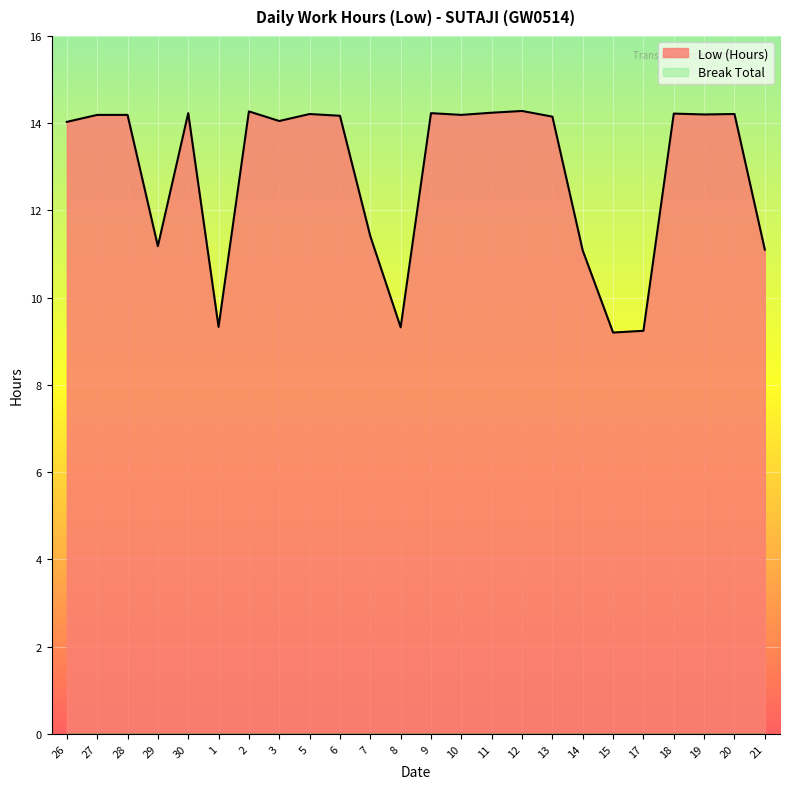

What is the greatest value displayed?

14.3